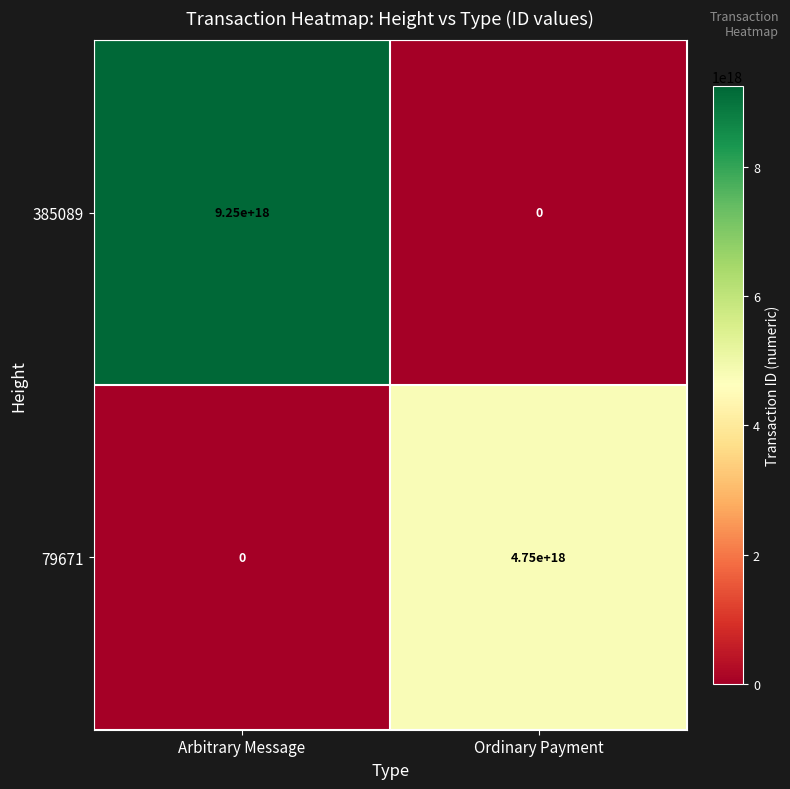

List the series in order of their peak value, lowest first.

79671, 385089